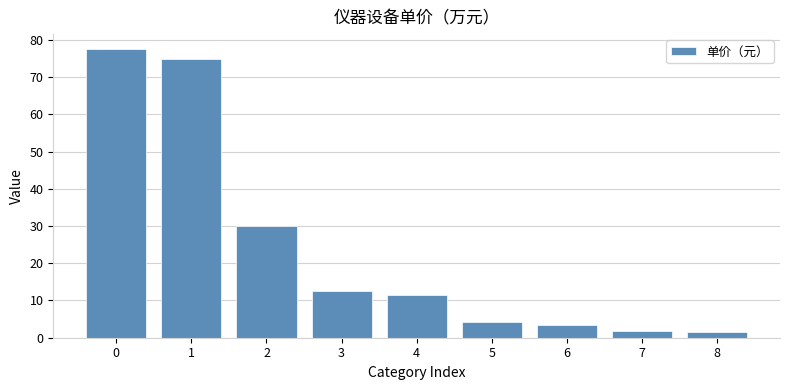

What is the value of the 2nd bar from the left?

74.8